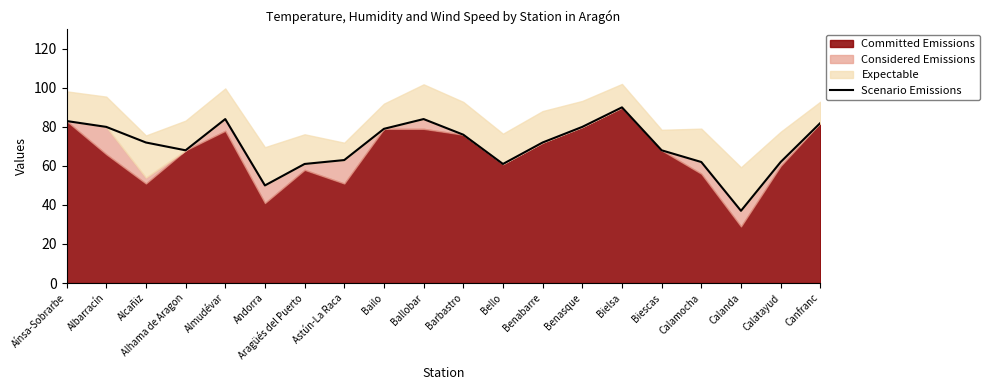

Which category has the lowest value in the Scenario Emissions series?

Calanda